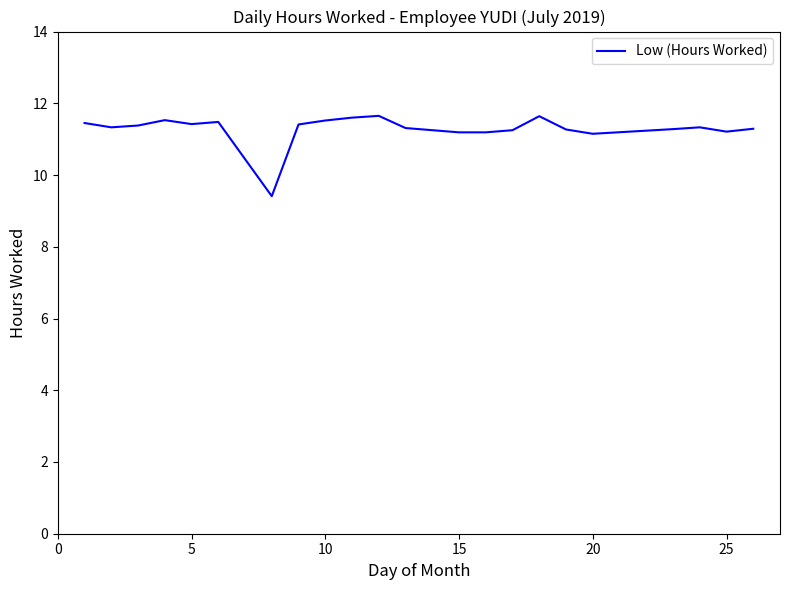

Does the chart have visible grid lines?

No